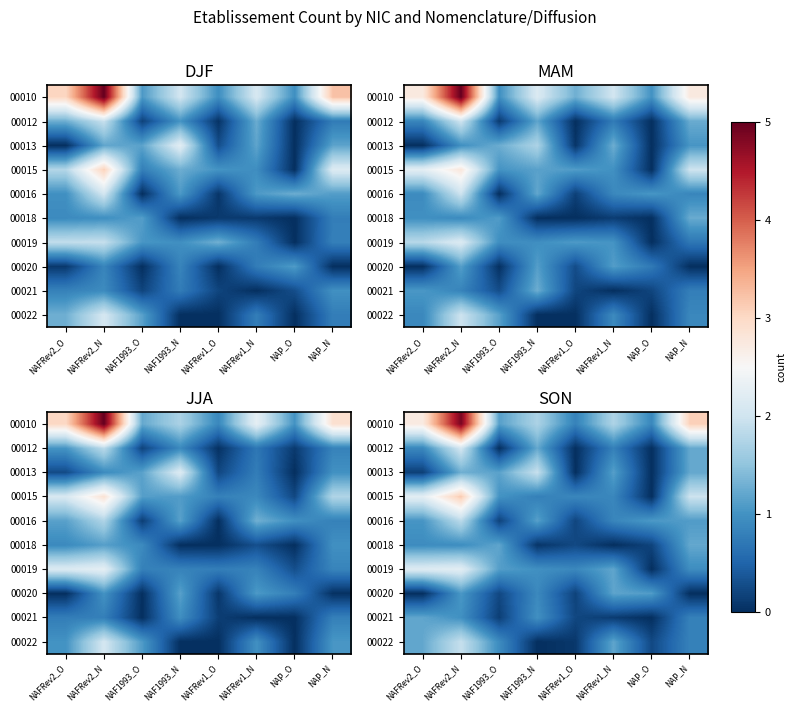

What is the total value across all series at NAFRev2_N?

20.3